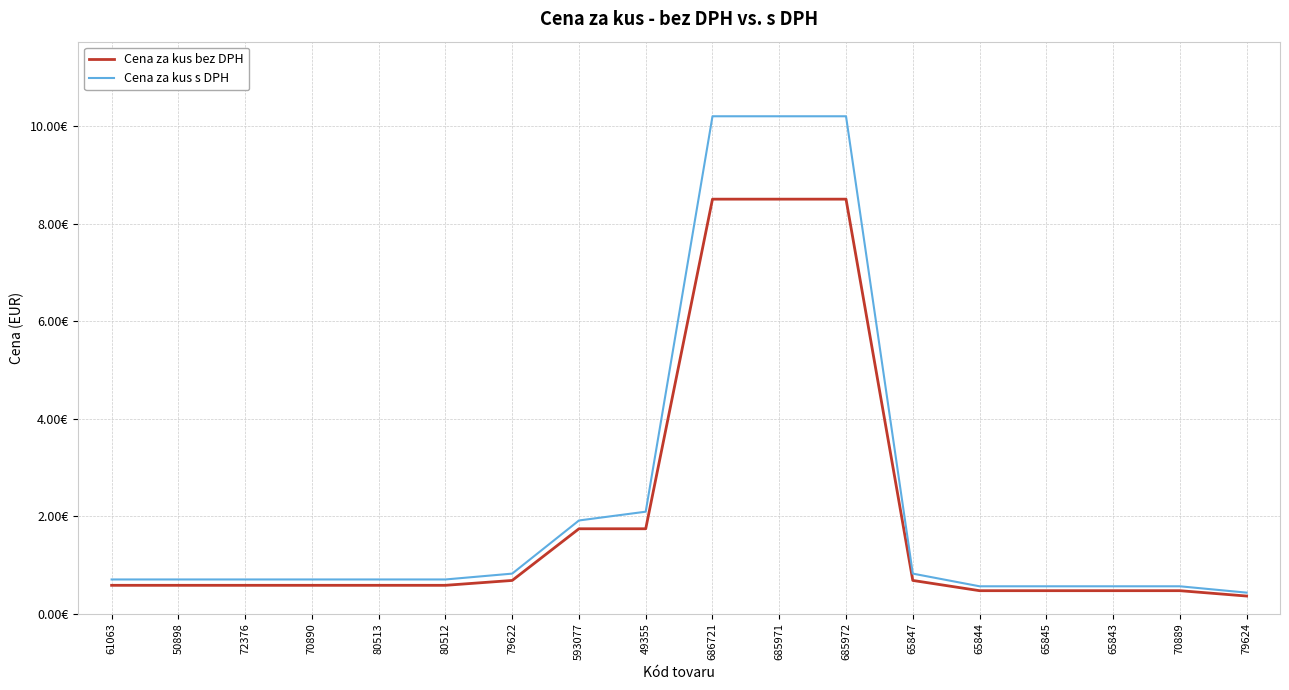

Reading right to left, what are all the values shown in this chart?

Cena za kus bez DPH: 79624=0.4	70889=0.5	65843=0.5	65845=0.5	65844=0.5	65847=0.7	685972=8.5	685971=8.5	686721=8.5	49355=1.7	593077=1.7	79622=0.7	80512=0.6	80513=0.6	70890=0.6	72376=0.6	50898=0.6	61063=0.6
Cena za kus s DPH: 79624=0.4	70889=0.6	65843=0.6	65845=0.6	65844=0.6	65847=0.8	685972=10.2	685971=10.2	686721=10.2	49355=2.1	593077=1.9	79622=0.8	80512=0.7	80513=0.7	70890=0.7	72376=0.7	50898=0.7	61063=0.7